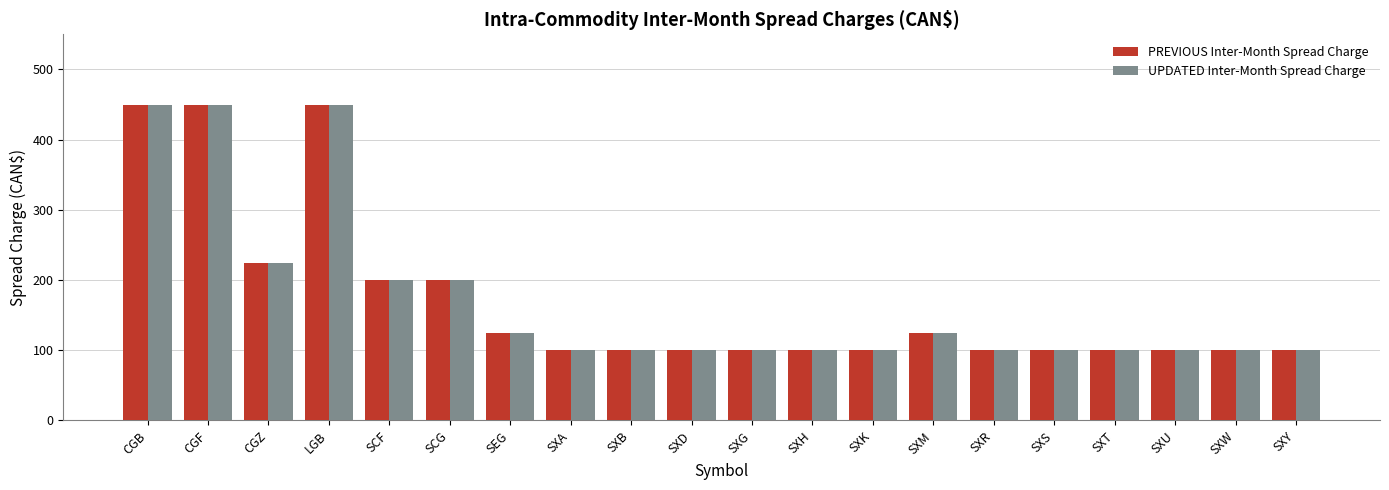

How many bars are there in total?

40